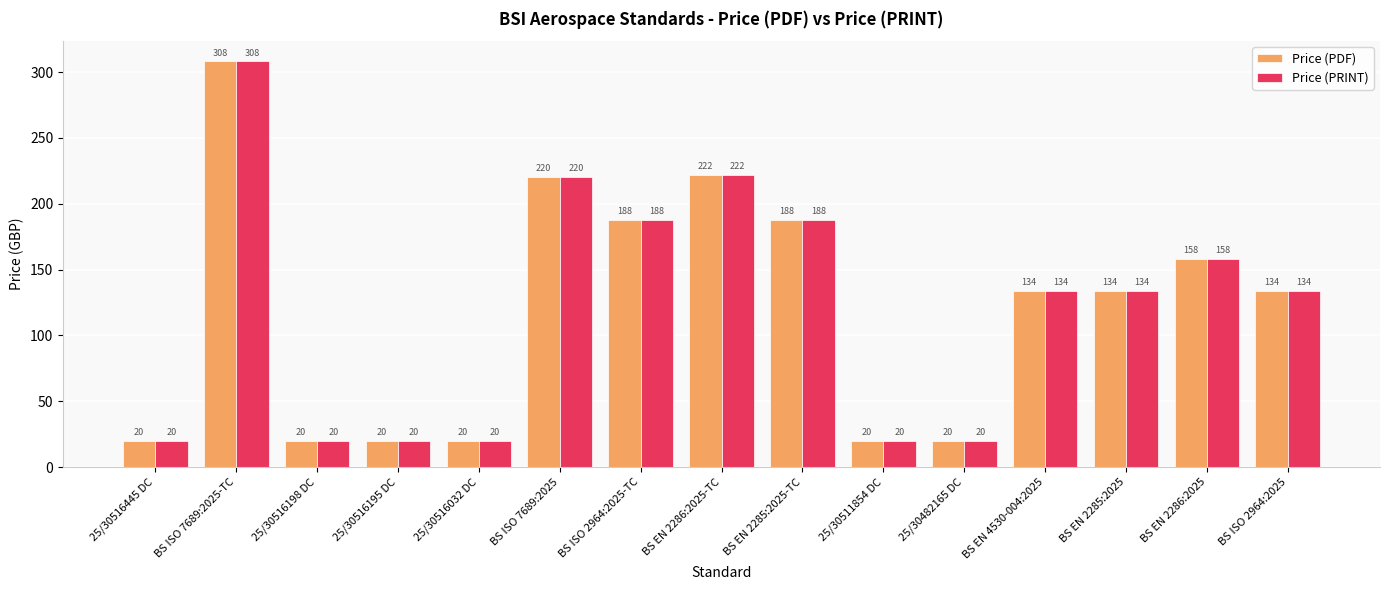

At which label is Price (PRINT) closest to 164?

BS EN 2286:2025